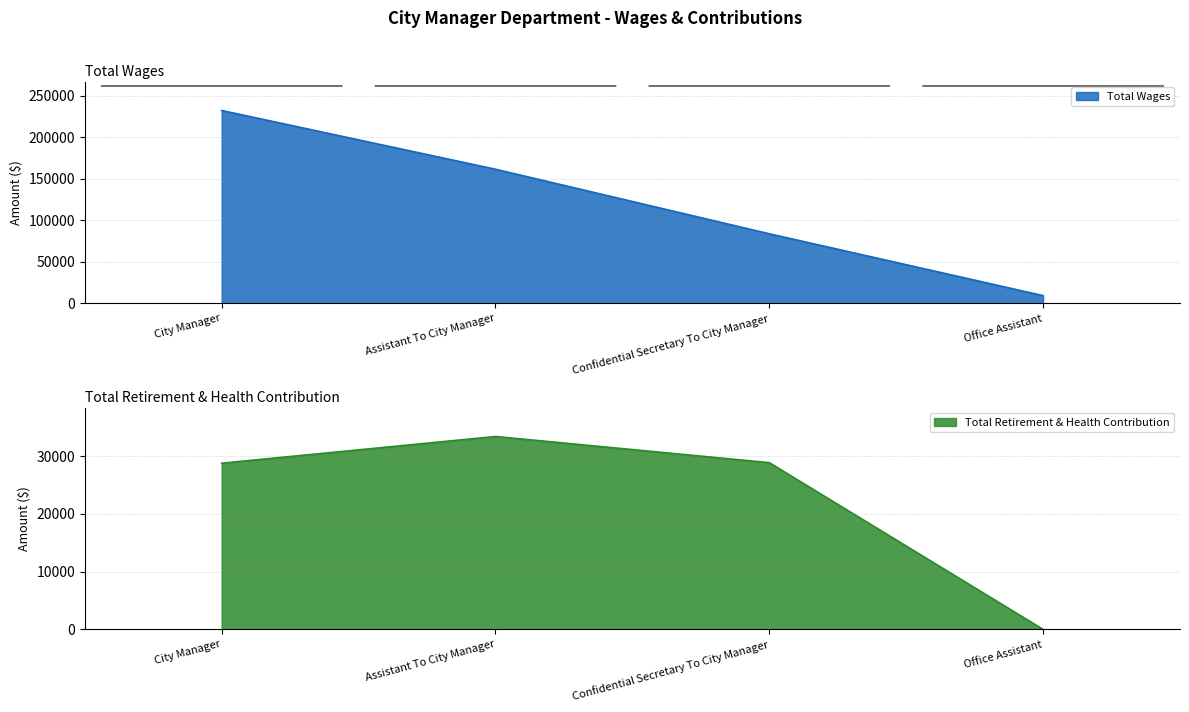

How many lines are shown in the chart?

2